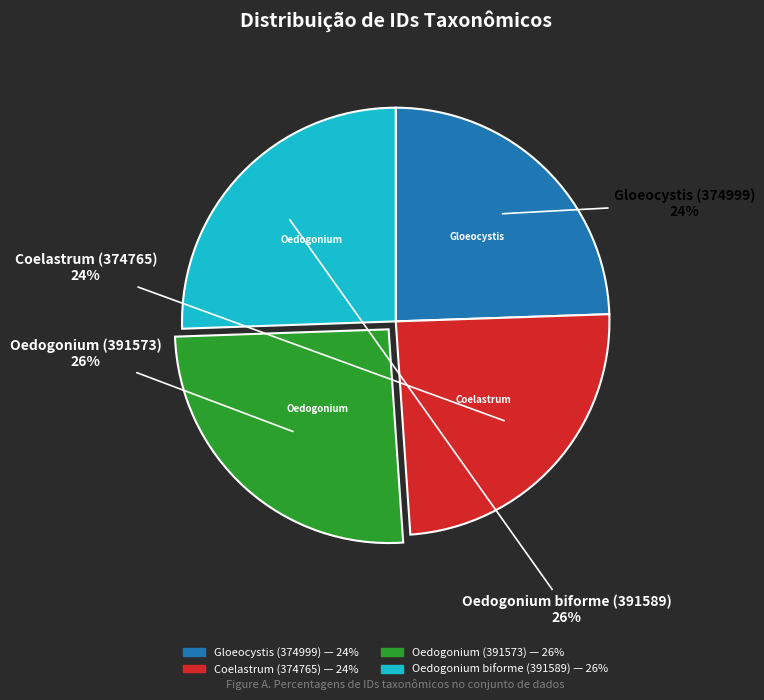

True or false: Gloeocystis (374999) accounts for 15% of the total.

False